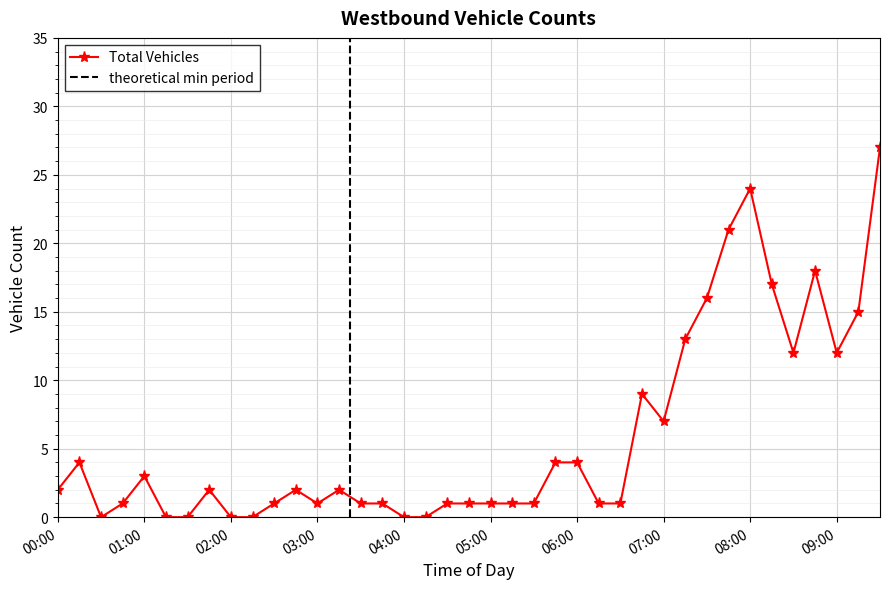

How many interior local peaks (higher than both neighbors) does the data have?

8